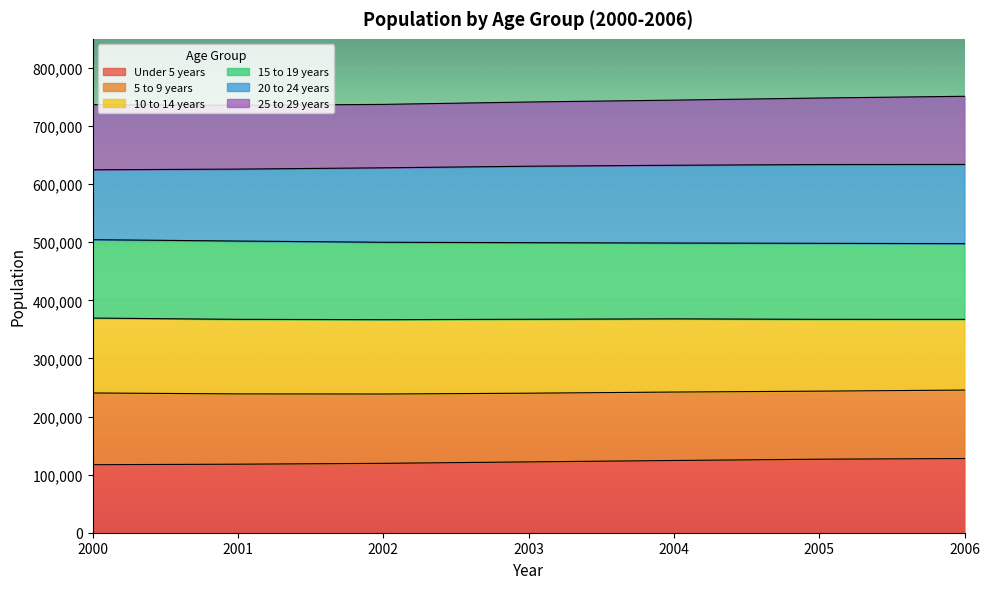

What is the total value across all series at 2005?

748141